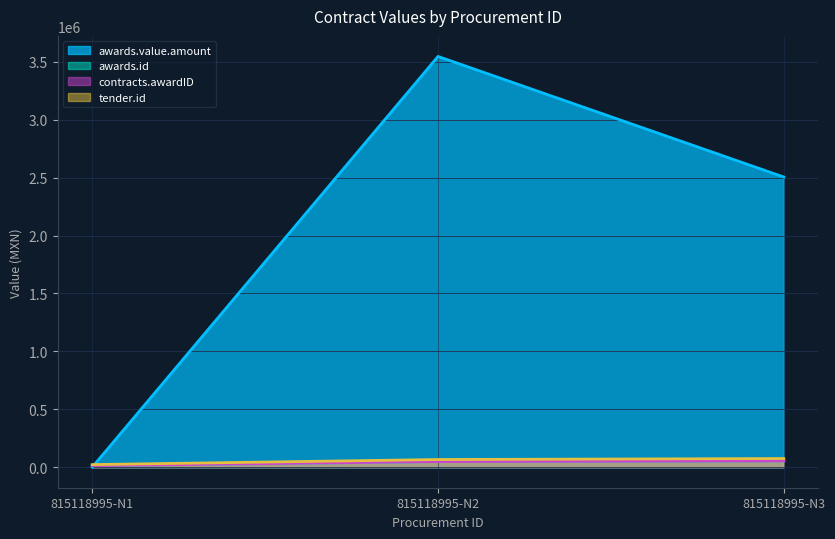

How many data points in awards.id are above 48417?

1